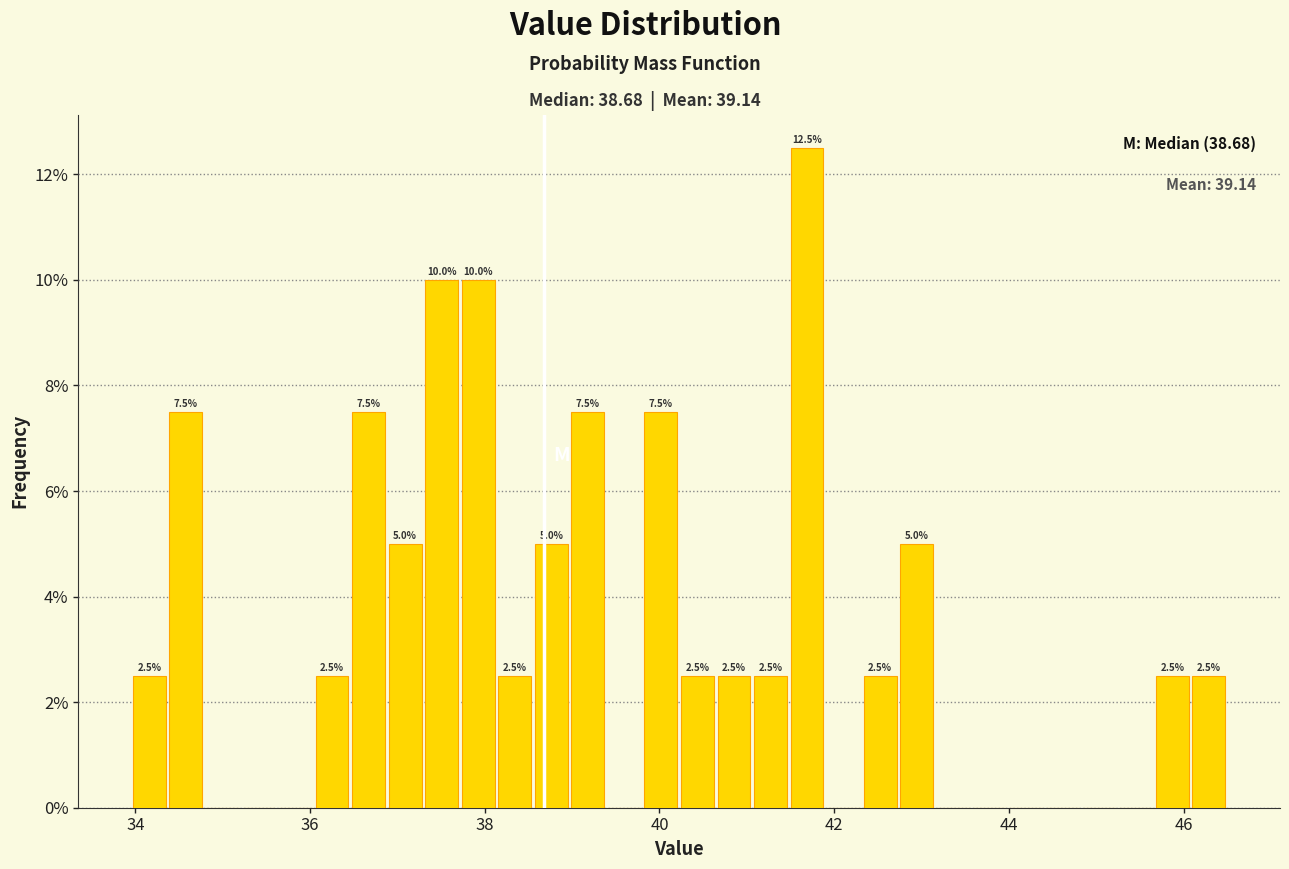

Around what value on the x-axis is the tallest bar? Give the approximate position of its centre, as read against the axis.

41.6